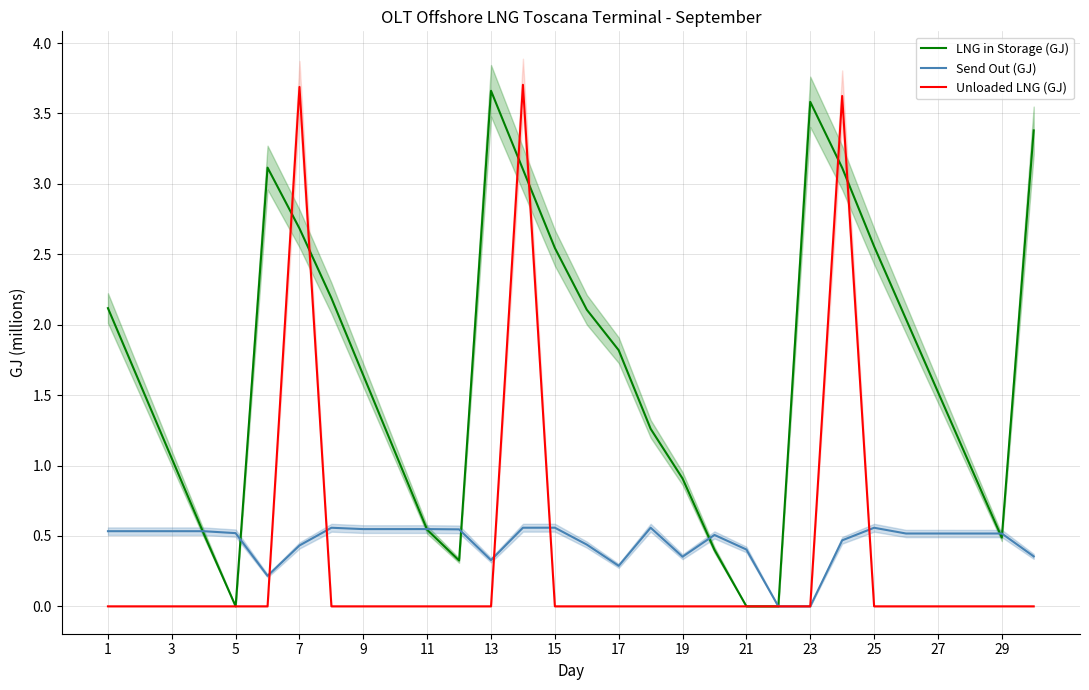

Which series has the largest total across all categories?

LNG in Storage (GJ)